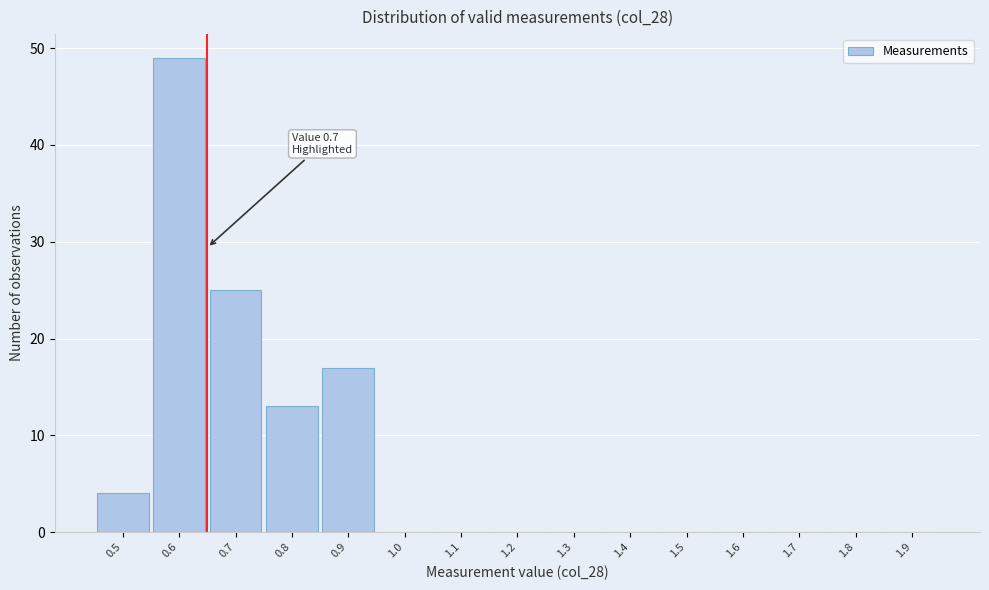

Reading left to right, list all the values displayed in this chart.

0.5=4	0.6=49	0.7=25	0.8=13	0.9=17	1.0=0	1.1=0	1.2=0	1.3=0	1.4=0	1.5=0	1.6=0	1.7=0	1.8=0	1.9=0